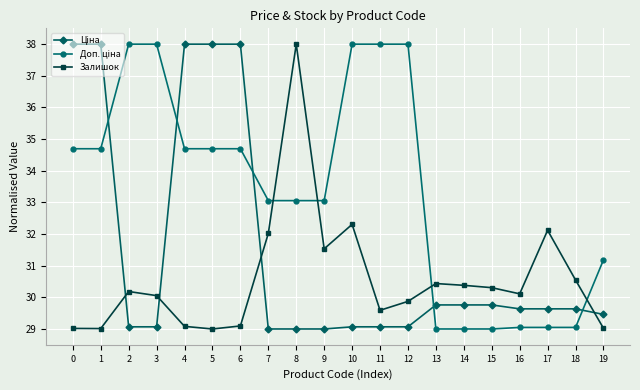

What is the spread (max minus min) of values at 13?

1.4